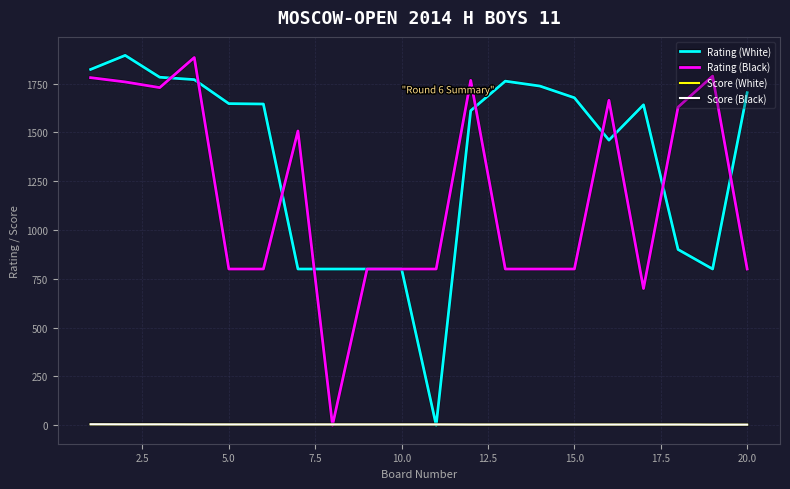

How many distinct data groups are displayed?

4